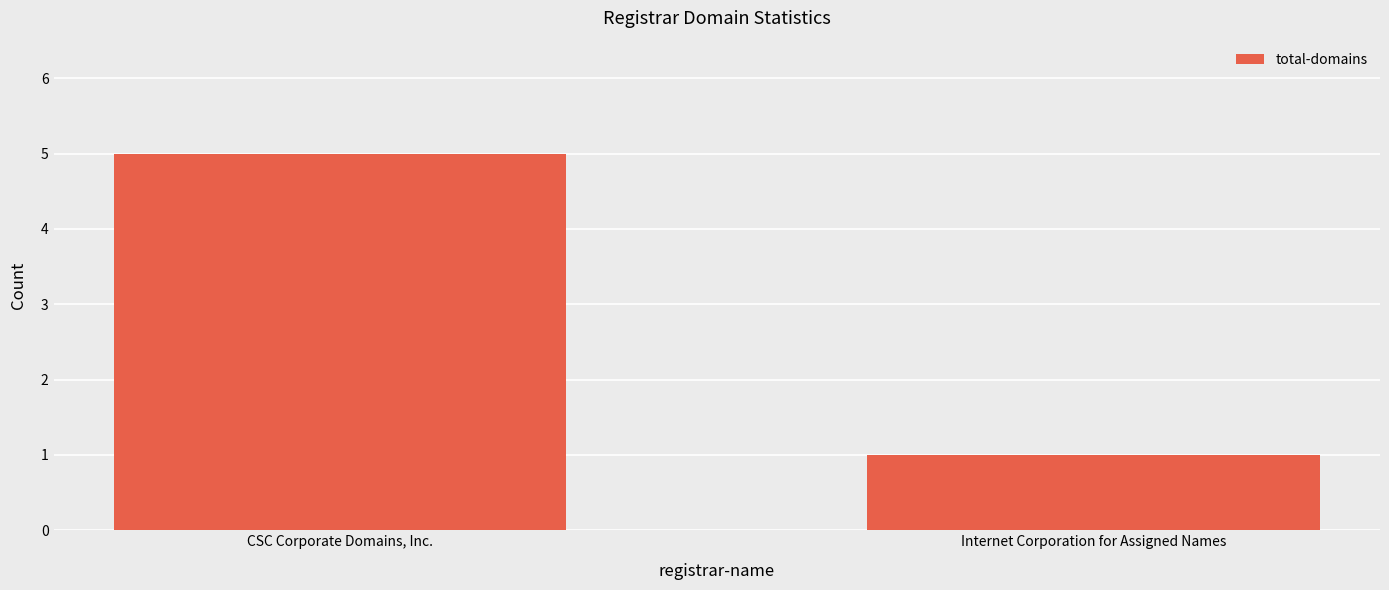

Reading right to left, extract all data points from this chart.

1	5